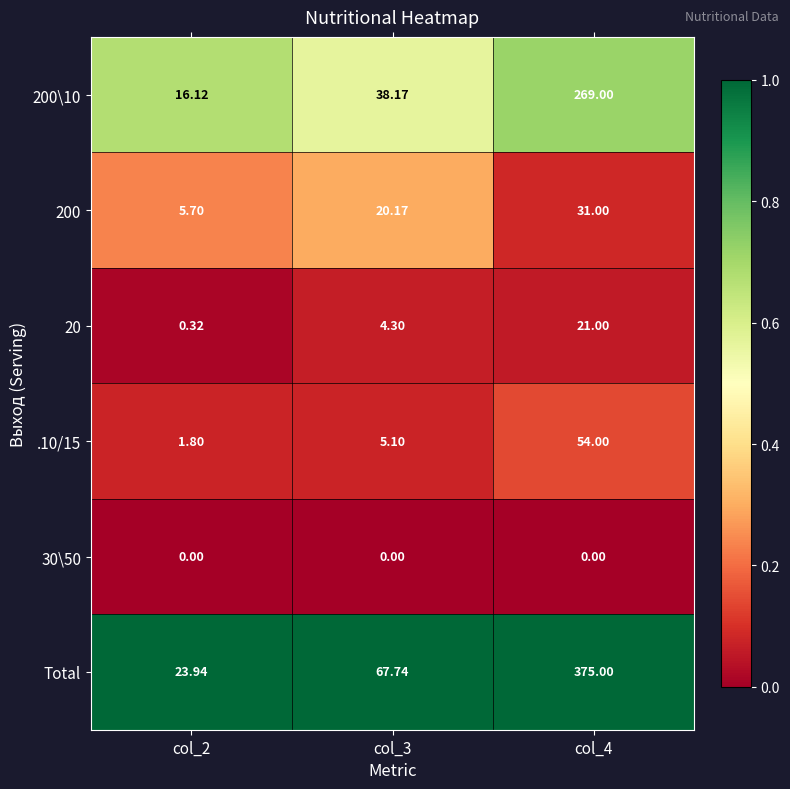

Which series has the largest total across all categories?

Total